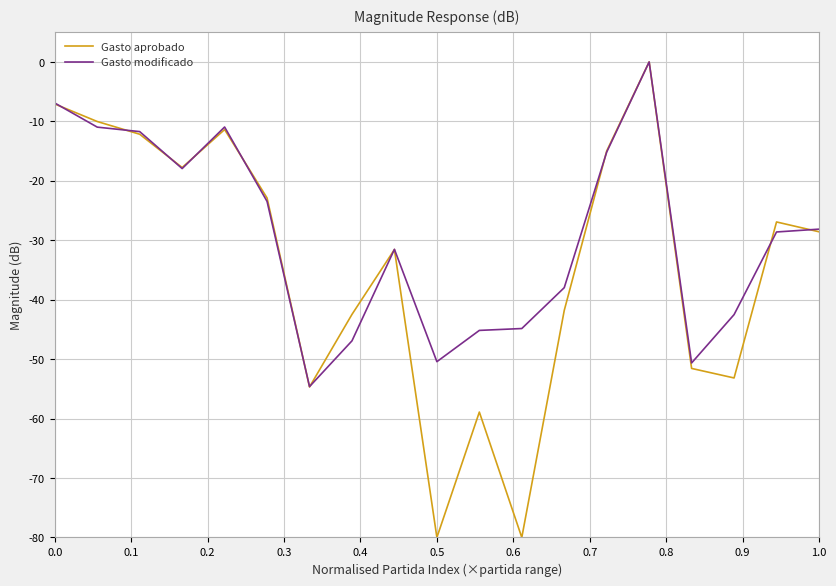

Which series has the largest range (max minus min)?

Gasto aprobado